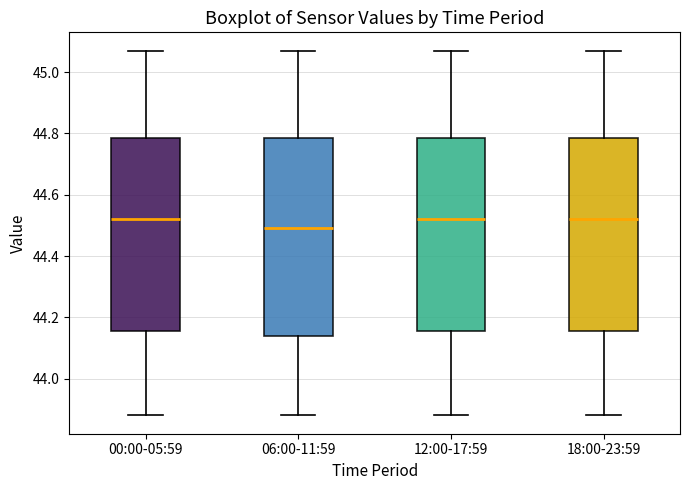

Reading left to right, transcribe this box plot: for each box, give where its median line is, the range the box spans, and where its two whiskers end, as read against the y-axis. The values are not printed on the chart, so give them approximately, as read against the axis.

00:00-05:59: median 44.52, box 44.16 to 44.78, whiskers 43.88 to 45.08
06:00-11:59: median 44.50, box 44.14 to 44.78, whiskers 43.88 to 45.08
12:00-17:59: median 44.52, box 44.16 to 44.78, whiskers 43.88 to 45.08
18:00-23:59: median 44.52, box 44.16 to 44.78, whiskers 43.88 to 45.08